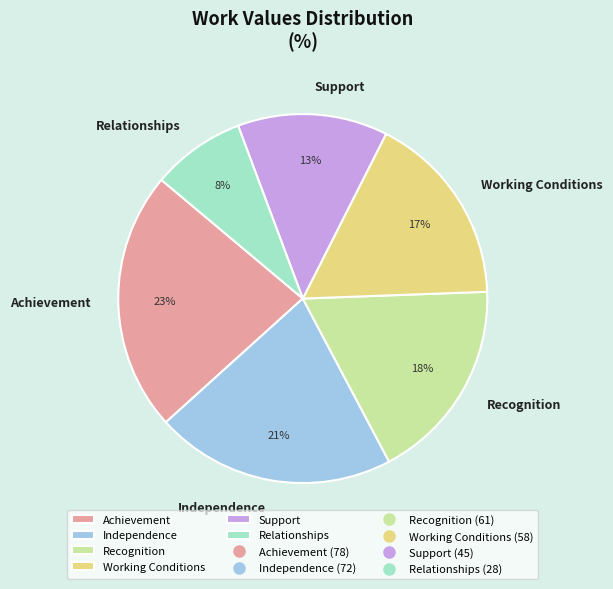

To the nearest percent, what is the combined percentage of Support and Relationships?

21%